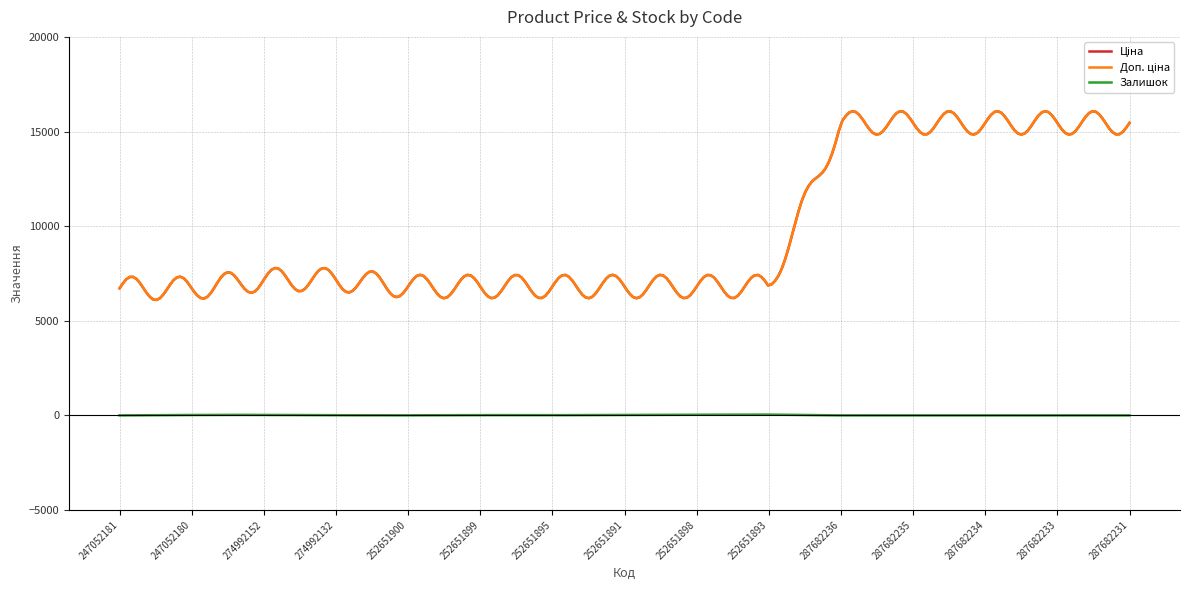

At which label does Ціна reach its peak?

287682236